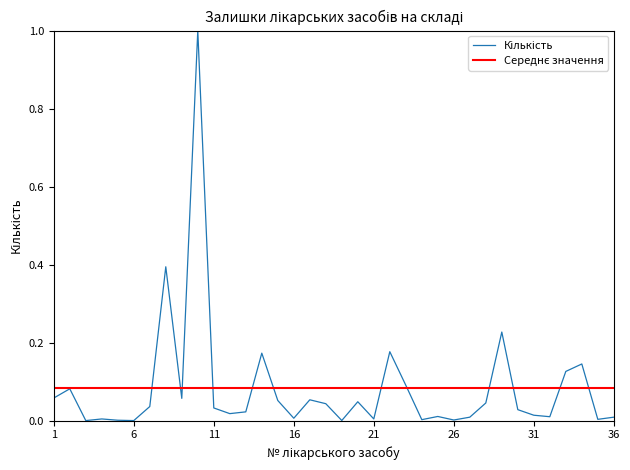

Does the chart display data point markers on the line(s)?

No